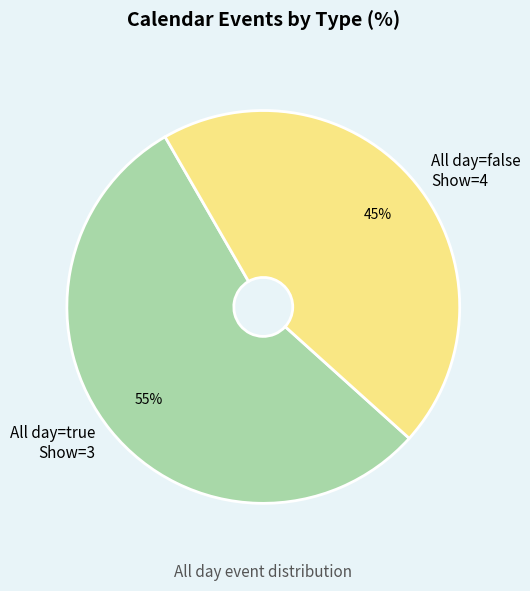

What percentage is the All day=false Show=4 slice, to the nearest percent?

45%